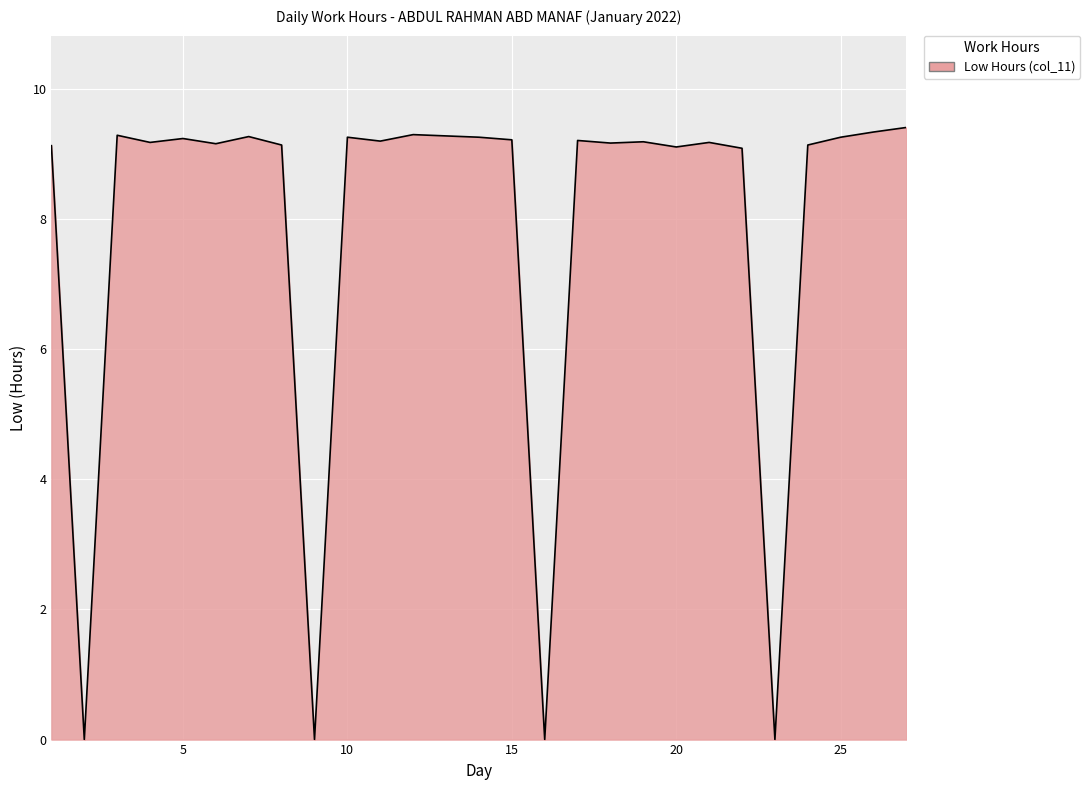

True or false: there are more than 0 points higher than both neighbors.

True